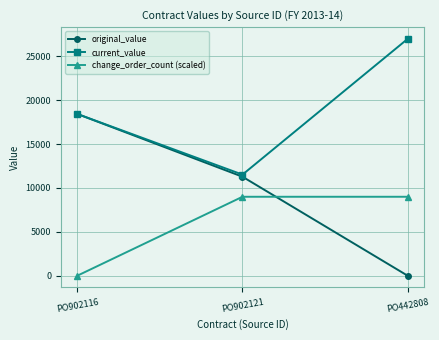

Between PO902121 and PO442808, which series saw the biggest shift?

current_value